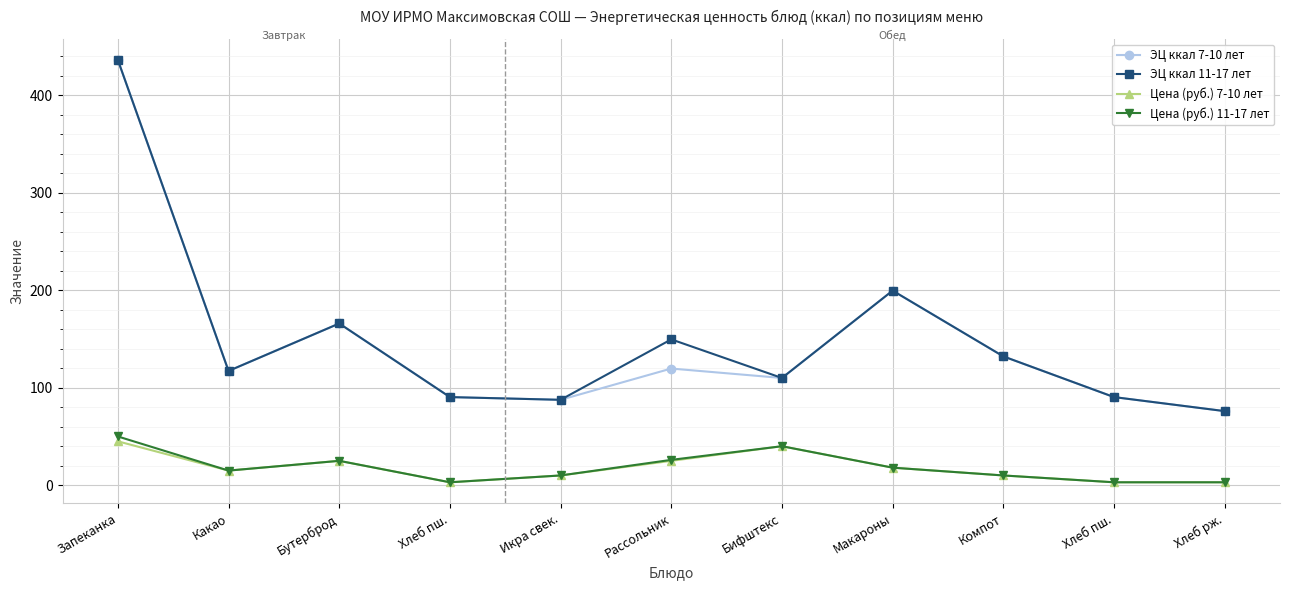

Count the number of data series in this chart.

4